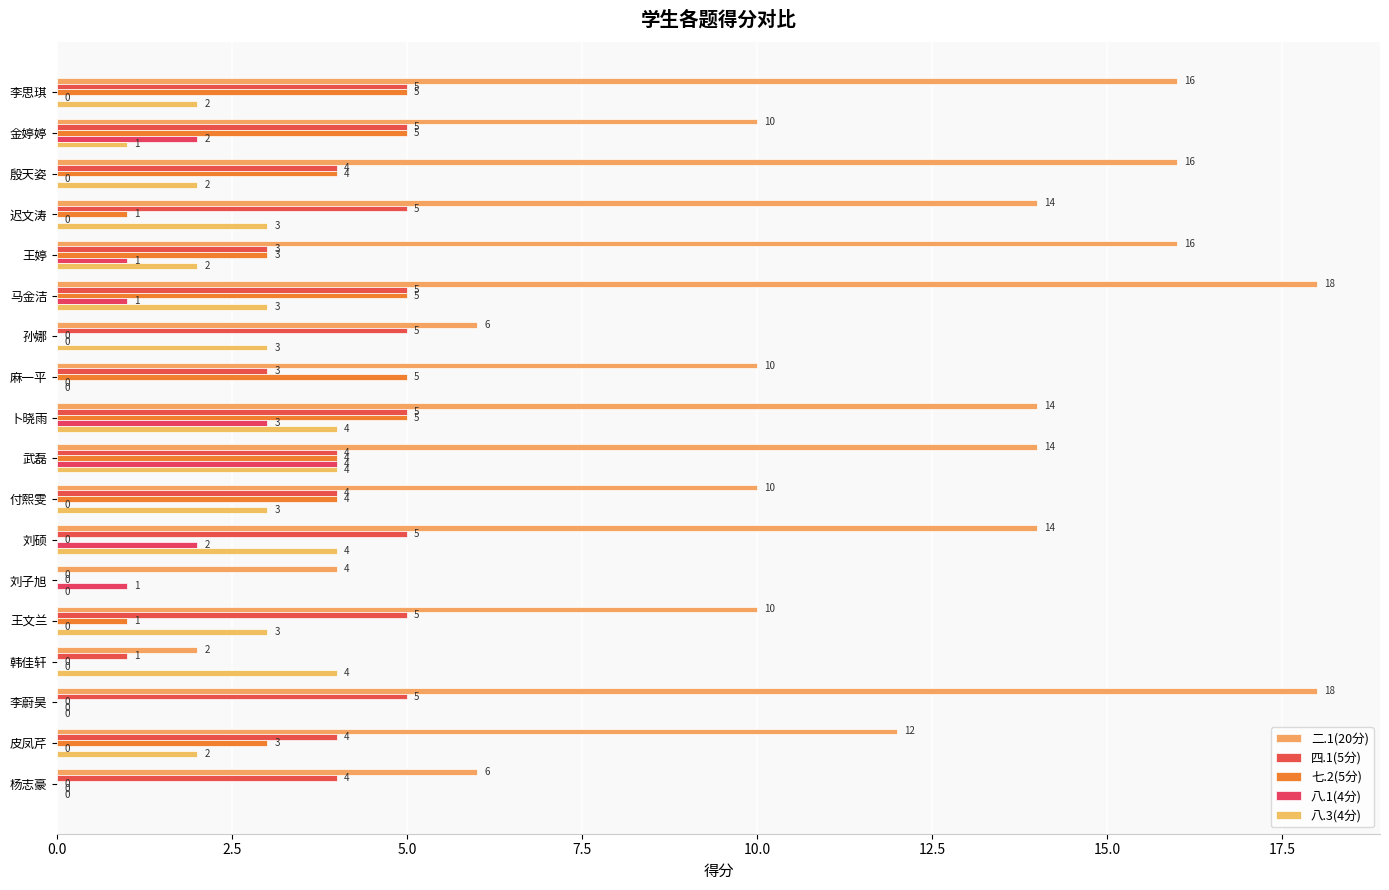

How many categories are shown in the chart?

18